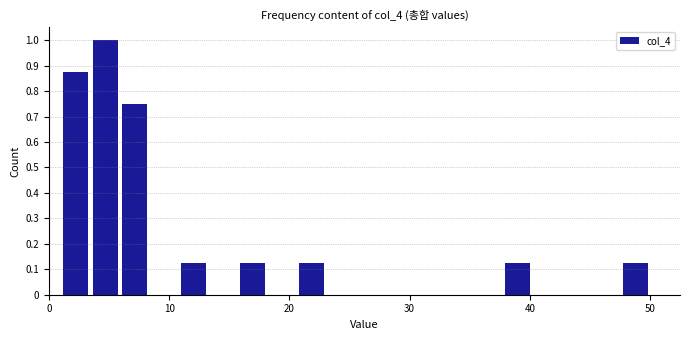

Read against the x-axis, roughly where is the centre of the tallest bar?

5